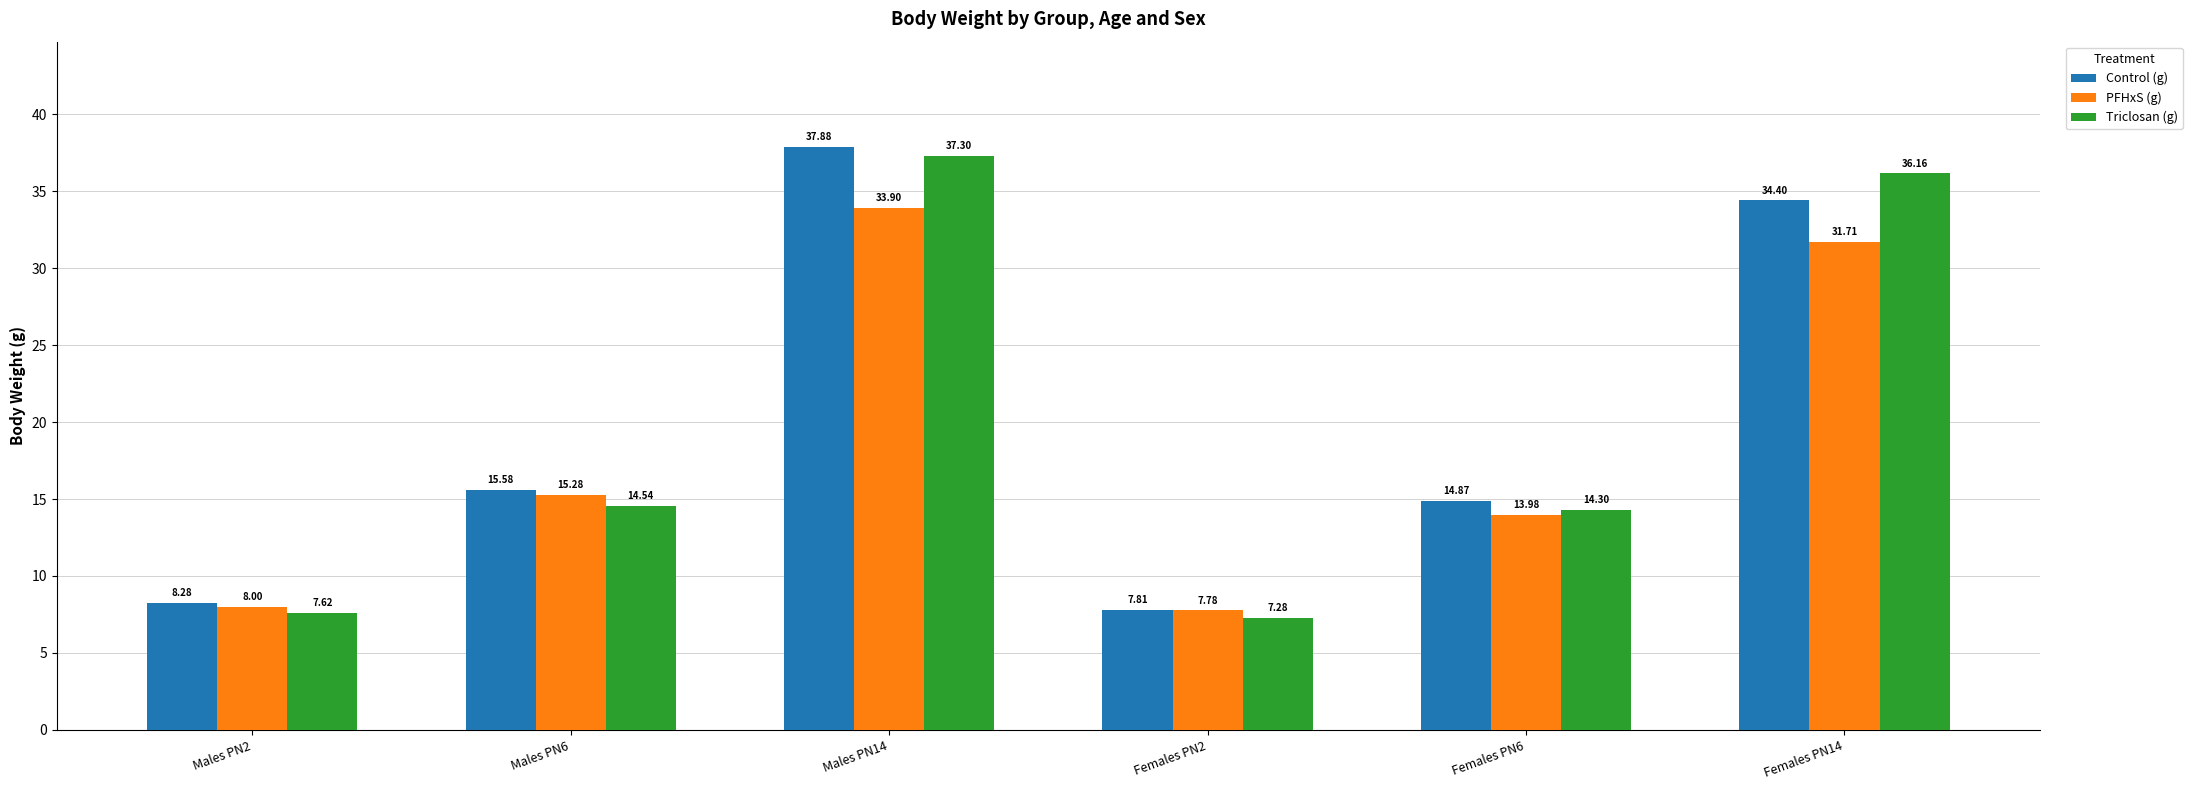

What is the average value of the PFHxS (g) series?

18.4